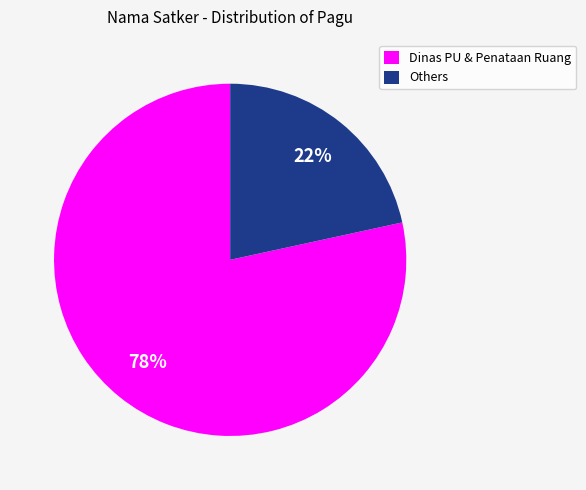

How many slices are in this pie chart?

2